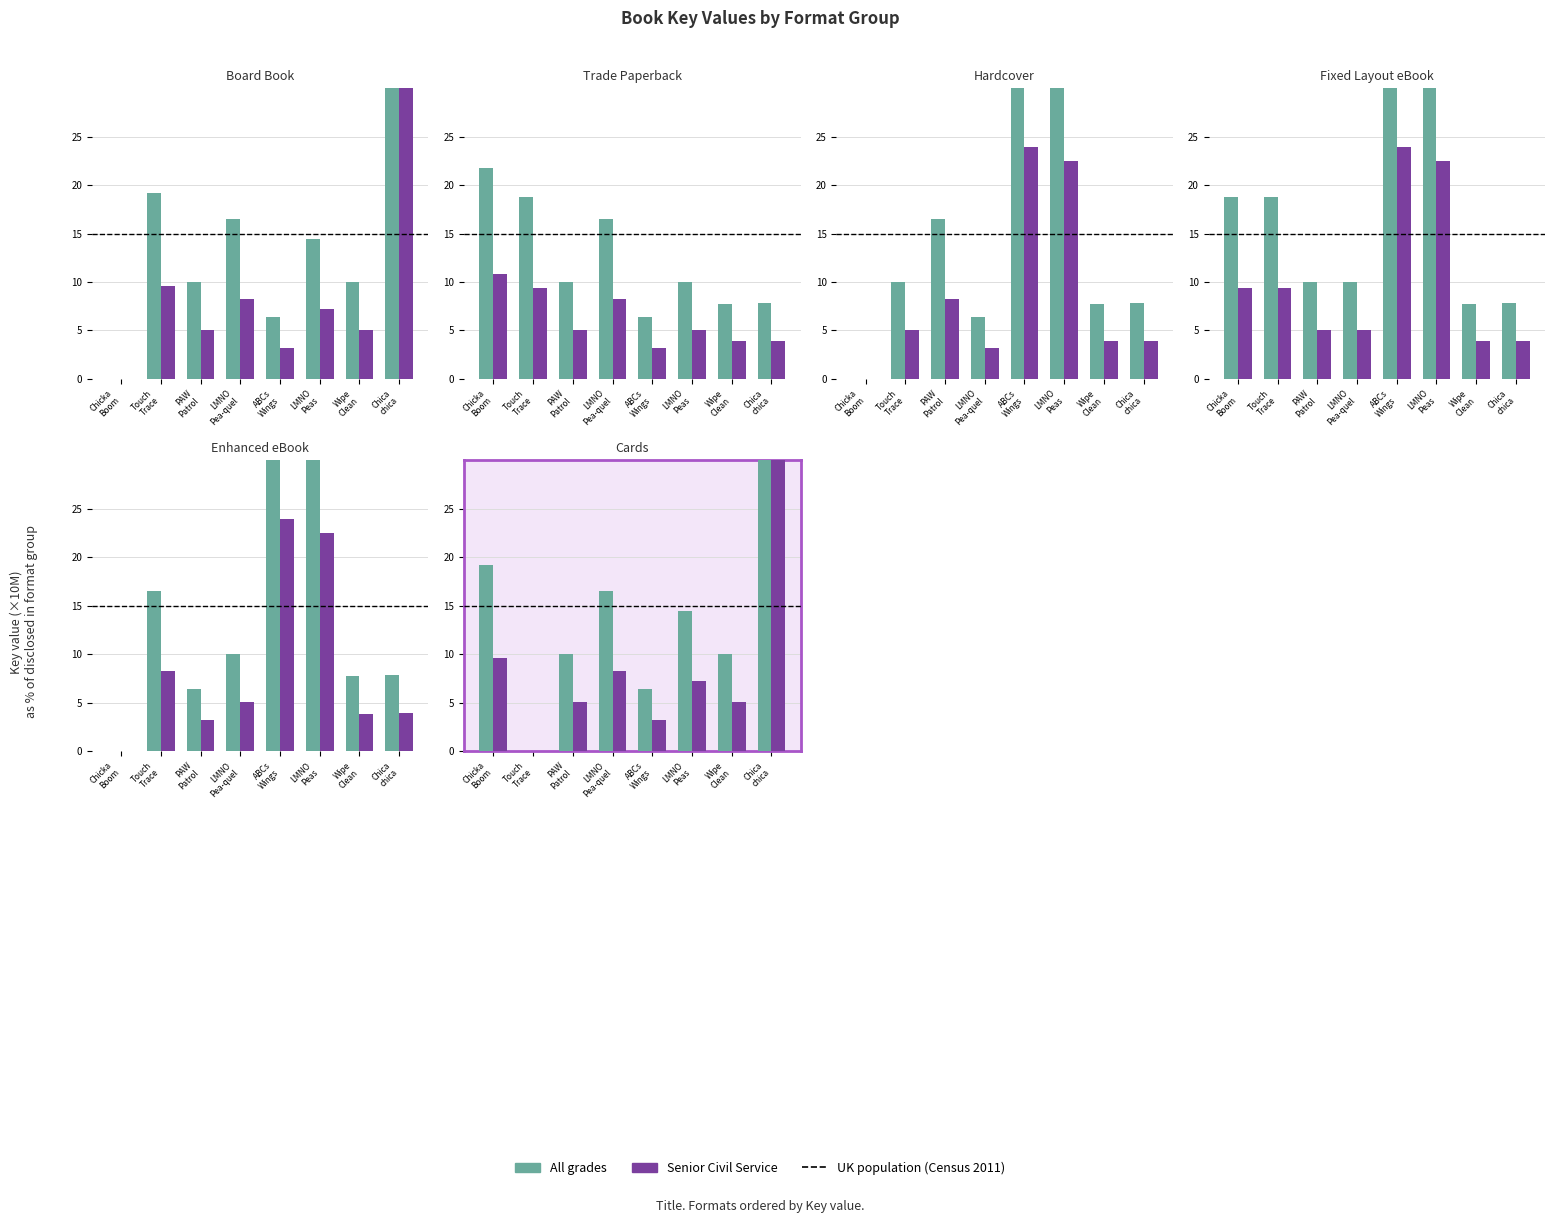

Which series has the largest total across all categories?

All grades